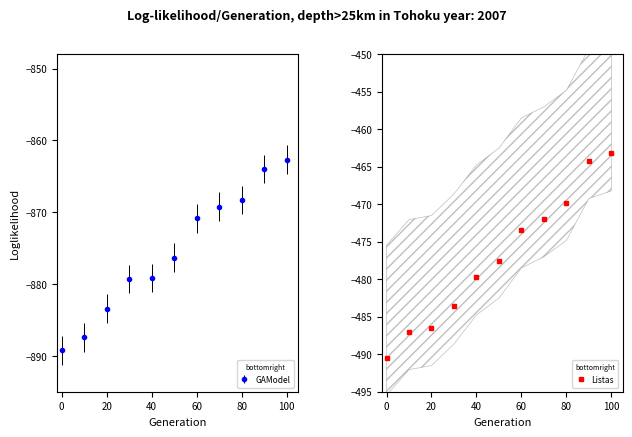

What is the average value?

-477.1